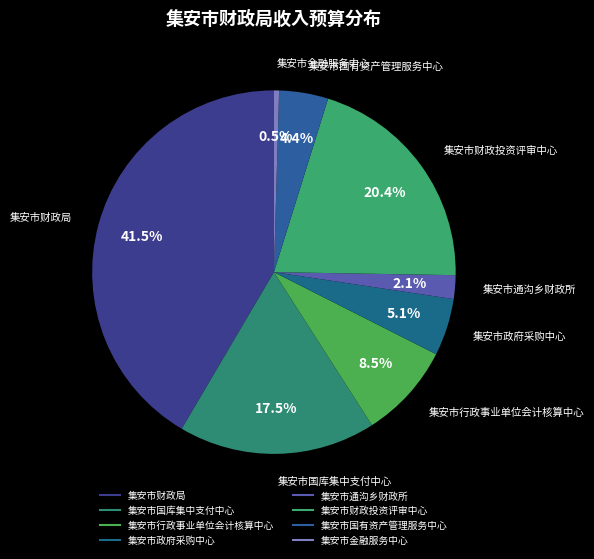

Count the number of slices in the pie.

8